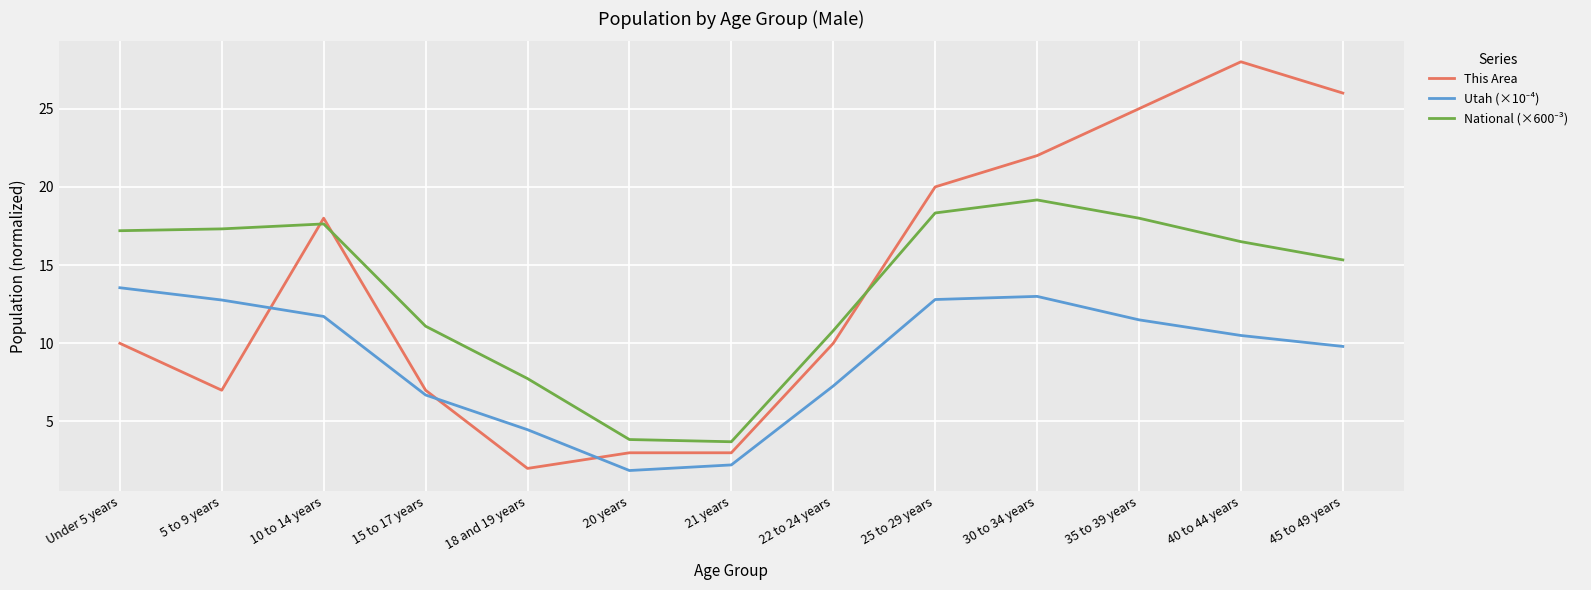

Between 20 years and 40 to 44 years, which series saw the biggest shift?

This Area